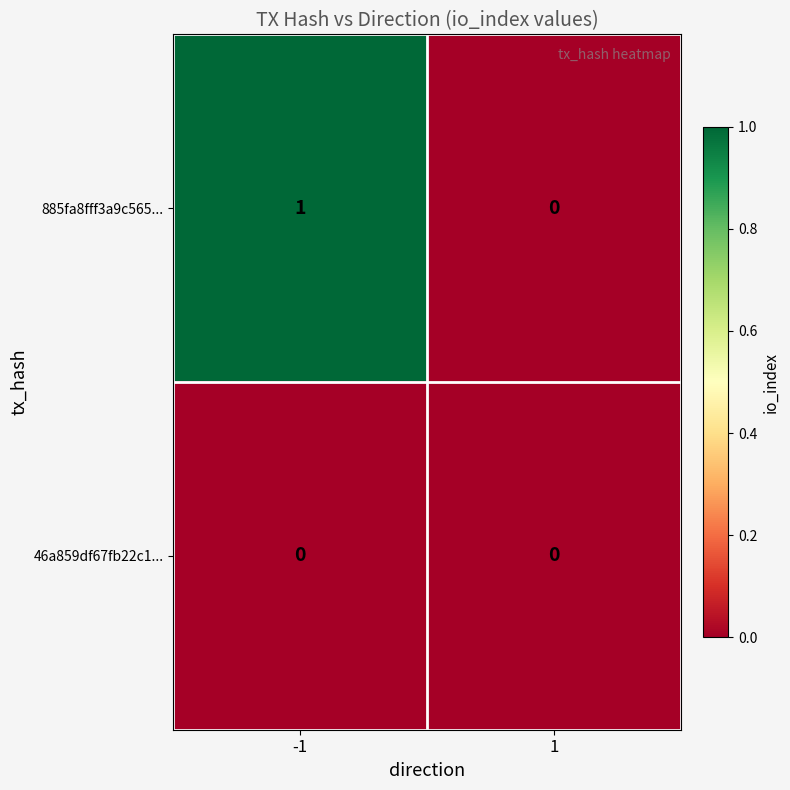

How many categories are shown in the chart?

2